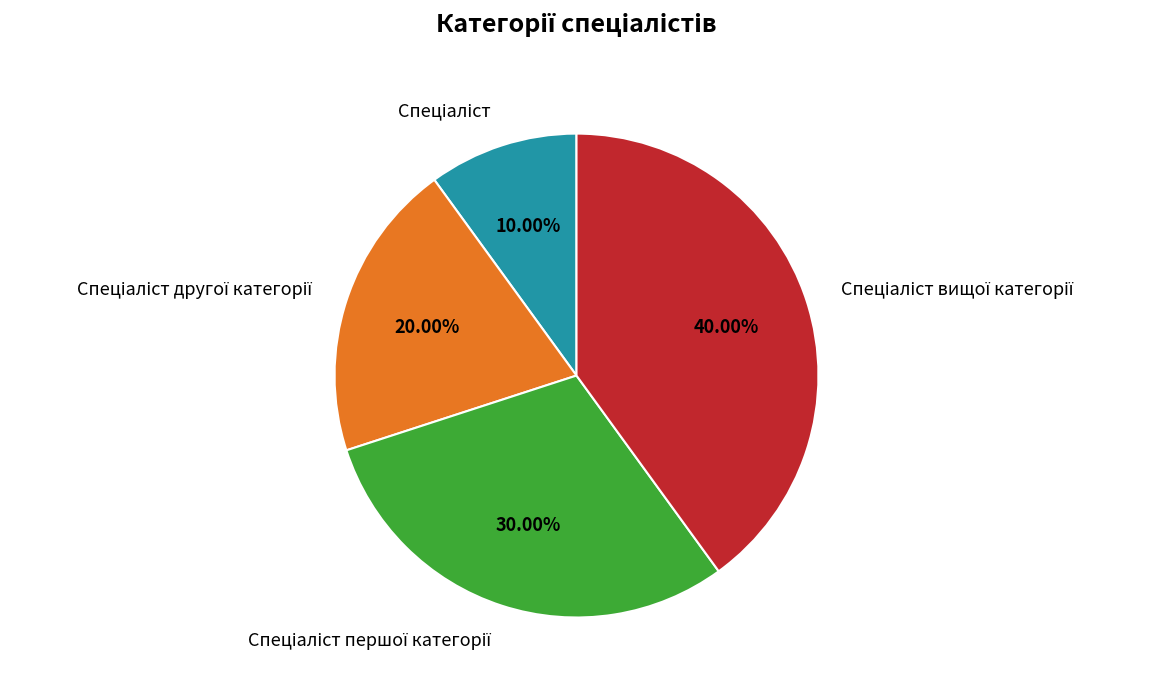

To the nearest percent, what is the average slice percentage?

25%